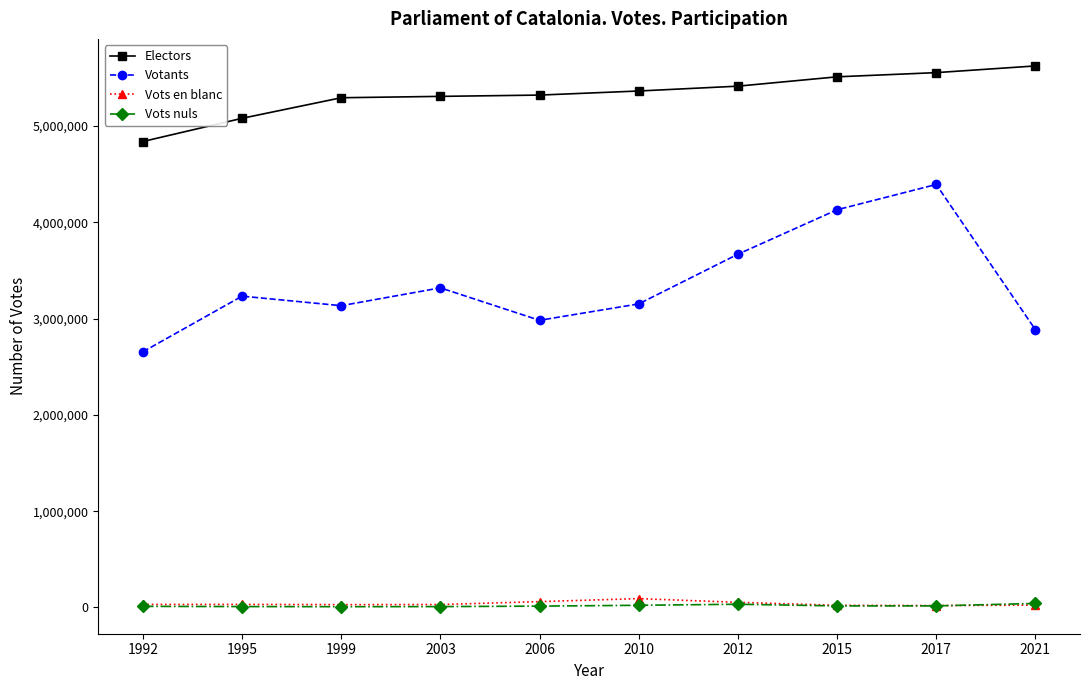

What is the spread (max minus min) of values at 2006?

5307700